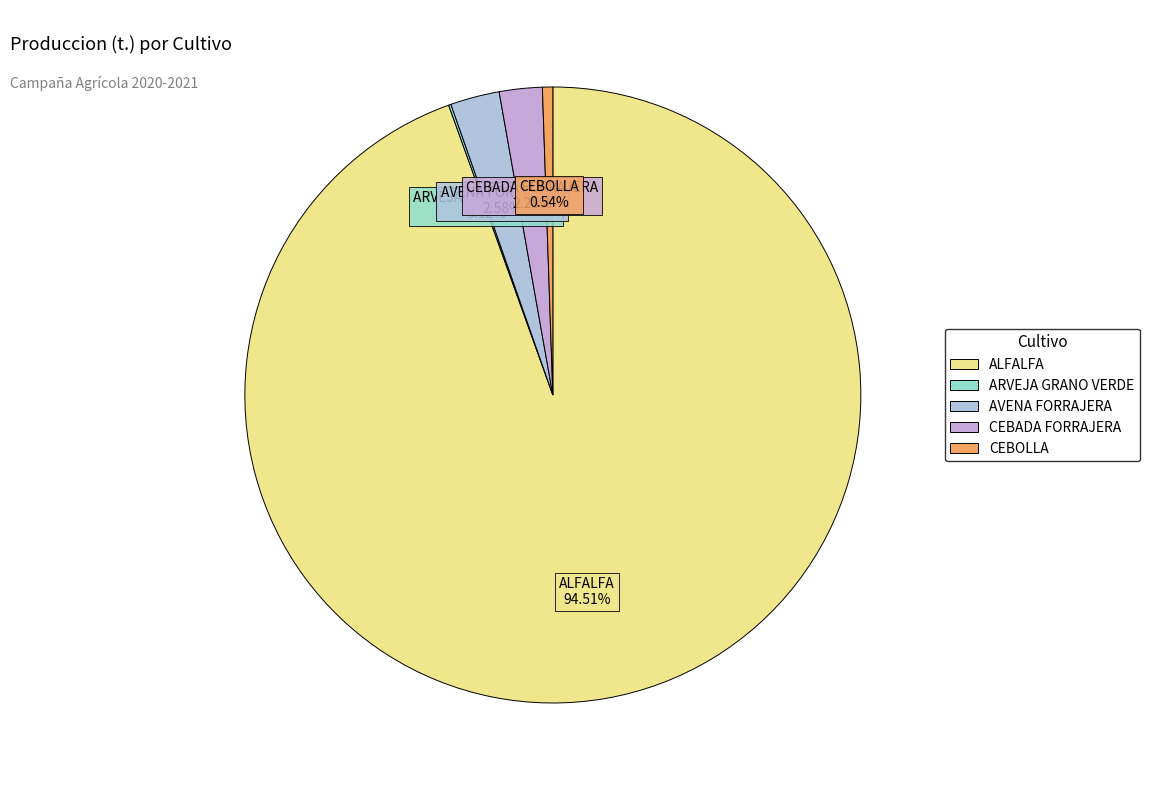

Which category has the biggest portion of the pie?

ALFALFA